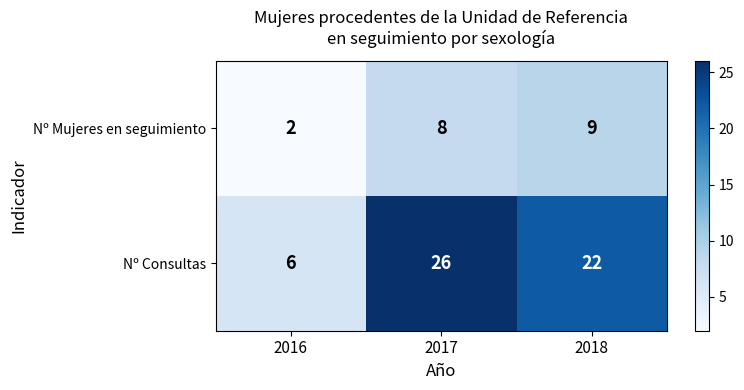

What is the total value across all series at 2016?

8